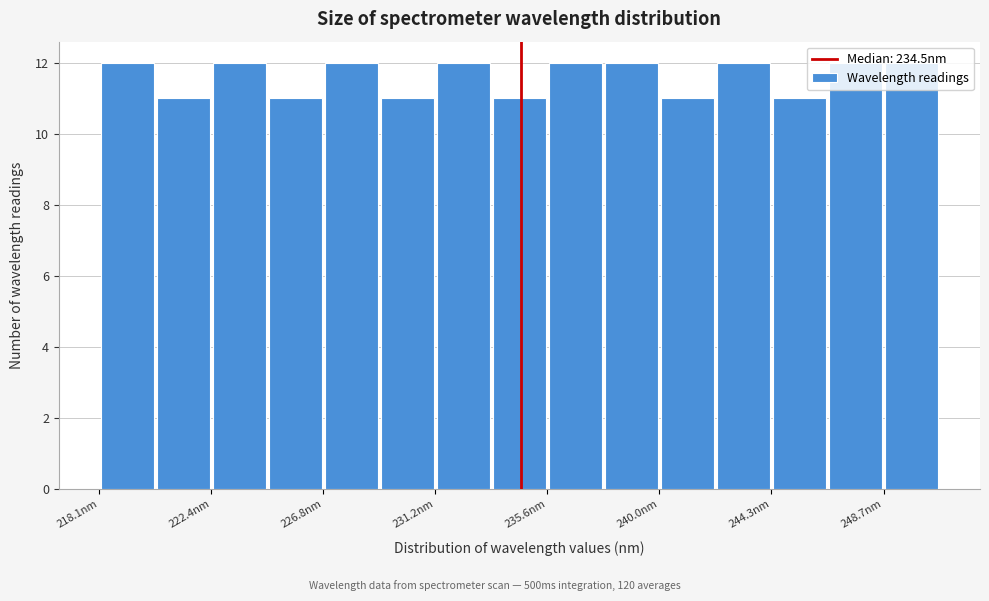

Reading left to right, transcribe this chart: for each bar, give the range it covers on the x-axis and its height. Neither the bar edges nor the heights are printed on the chart, so give them approximately, as read against the axes.

218.0 to 220.0: 12
220.0 to 222.5: 11
222.5 to 224.5: 12
224.5 to 227.0: 11
227.0 to 229.0: 12
229.0 to 231.0: 11
231.0 to 233.5: 12
233.5 to 235.5: 11
235.5 to 238.0: 12
238.0 to 240.0: 12
240.0 to 242.0: 11
242.0 to 244.5: 12
244.5 to 246.5: 11
246.5 to 248.5: 12
248.5 to 251.0: 12